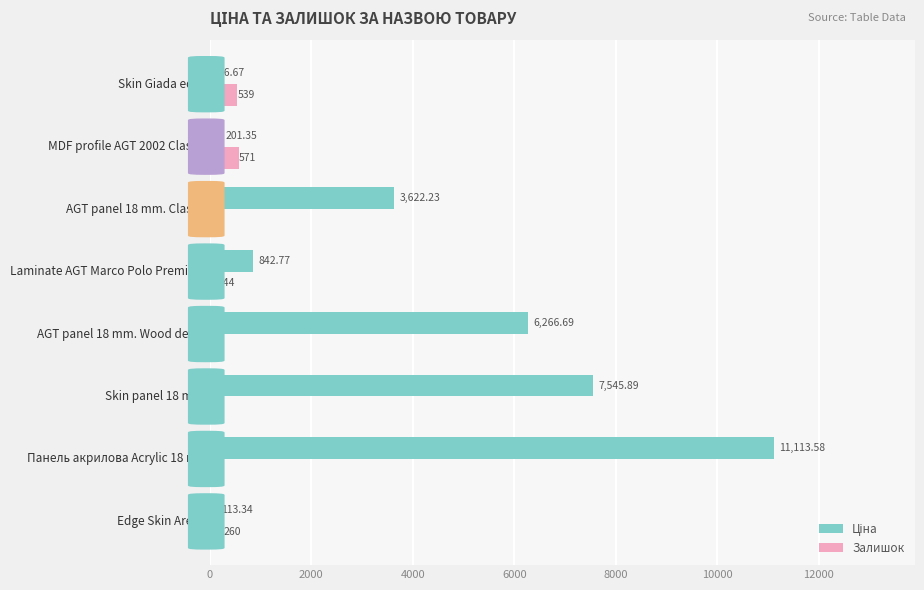

How many series are shown in this chart?

2